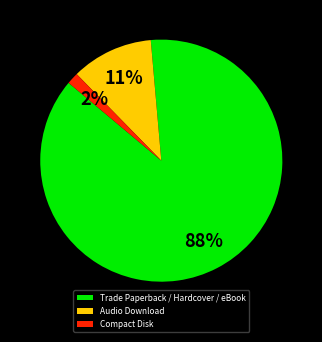

Is the sum of Trade Paperback / Hardcover / eBook and Audio Download greater than half?

Yes